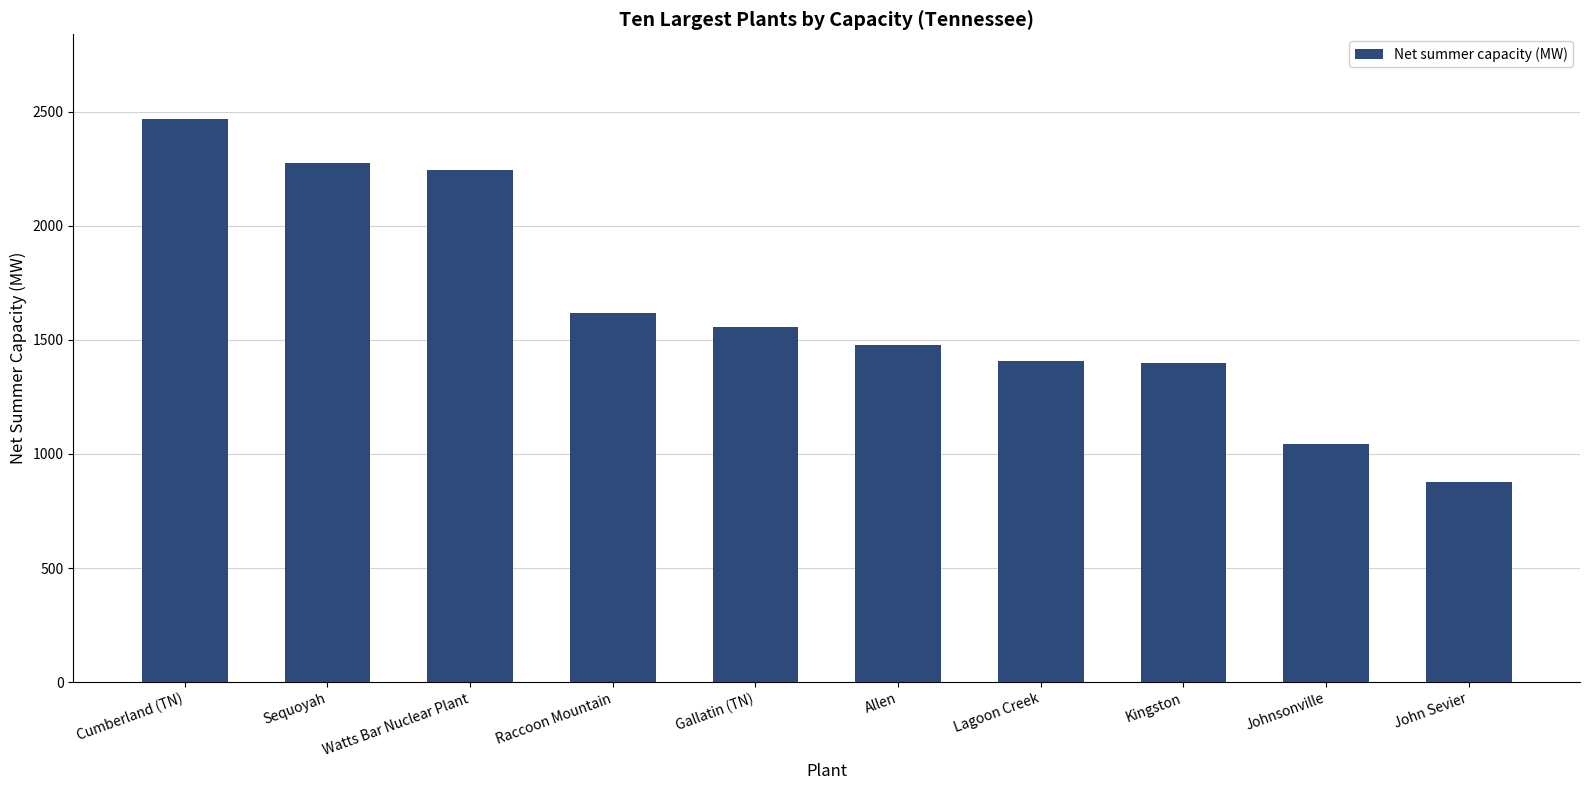

Where is the data nearest to the value 1674?

Raccoon Mountain